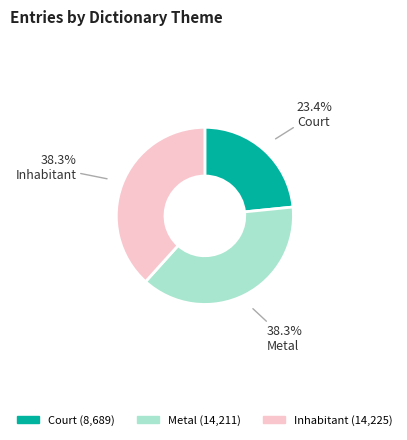

How many segments does this pie chart have?

3